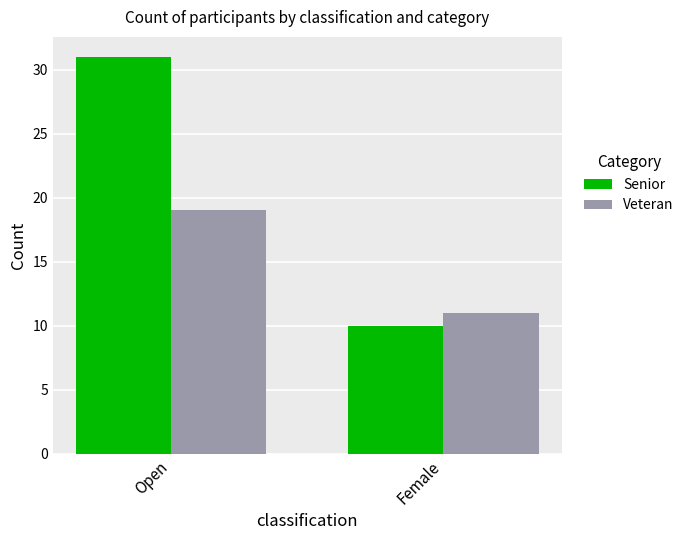

Are the bars horizontal?

No